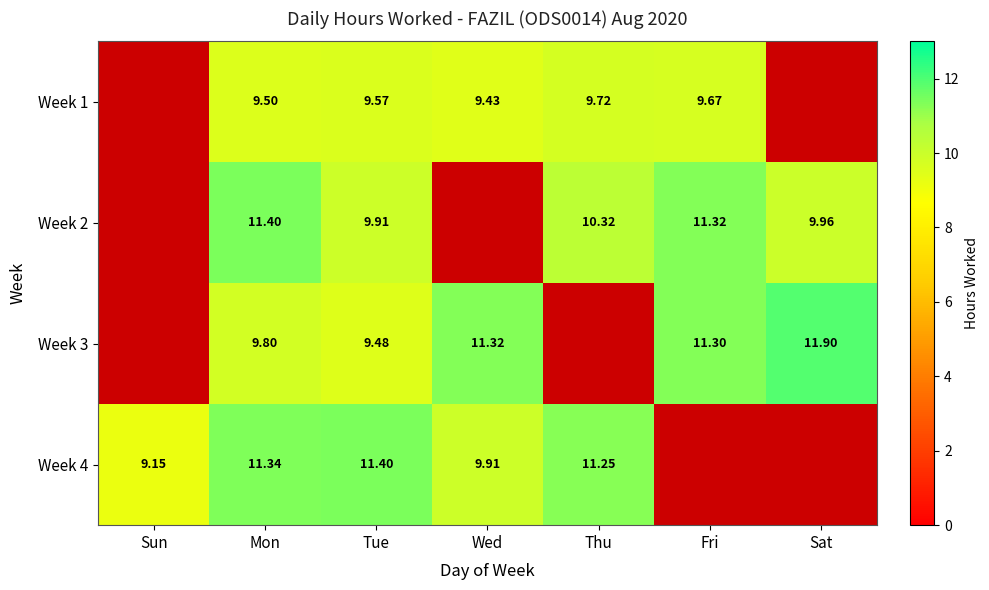

Is the value of Week 4 at Wed greater than the value of Week 3 at Fri?

No